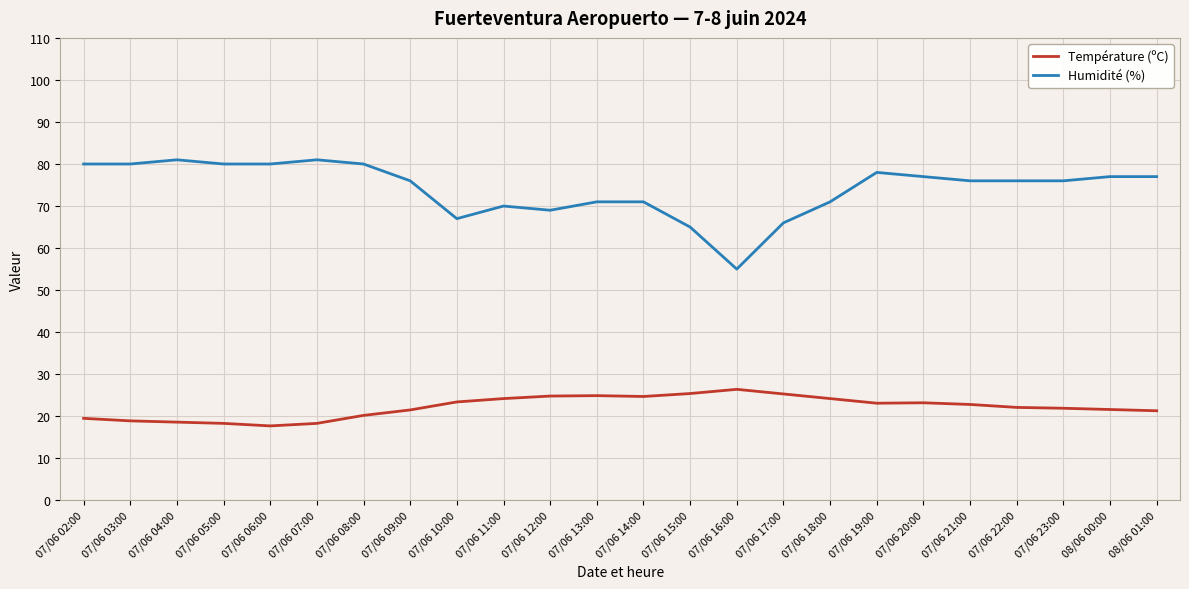

What is the sum of the Humidité (%) values at 07/06 06:00 and 07/06 09:00?

156.0